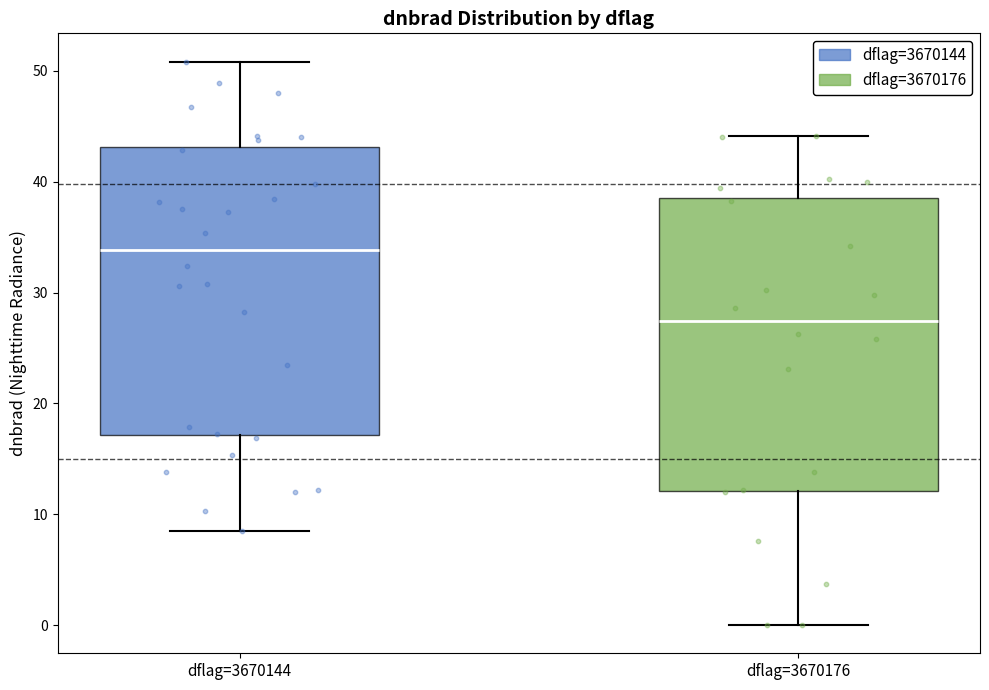

Where does the median line of the box for dflag=3670144 sit on the y-axis? The values are not printed on the chart, so give them approximately, as read against the axis.

34